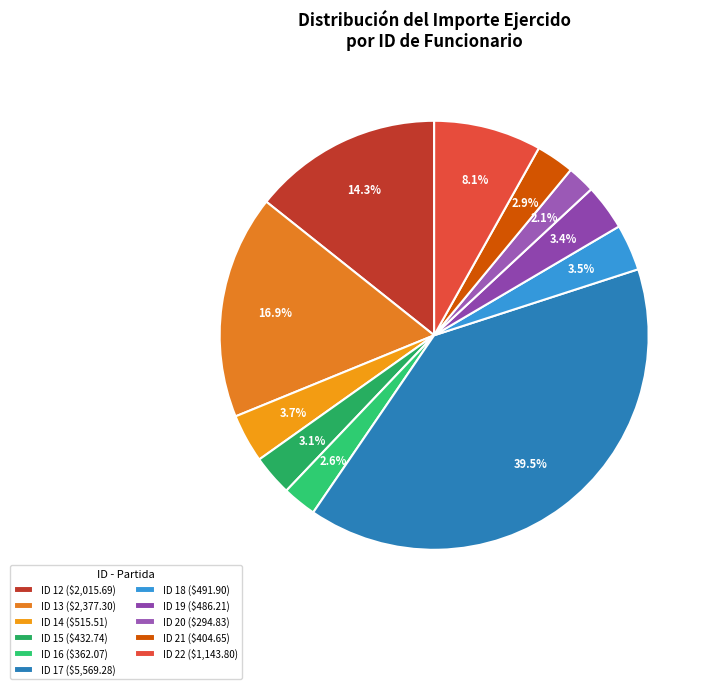

Which category has the biggest portion of the pie?

ID 17 ($5,569.28)